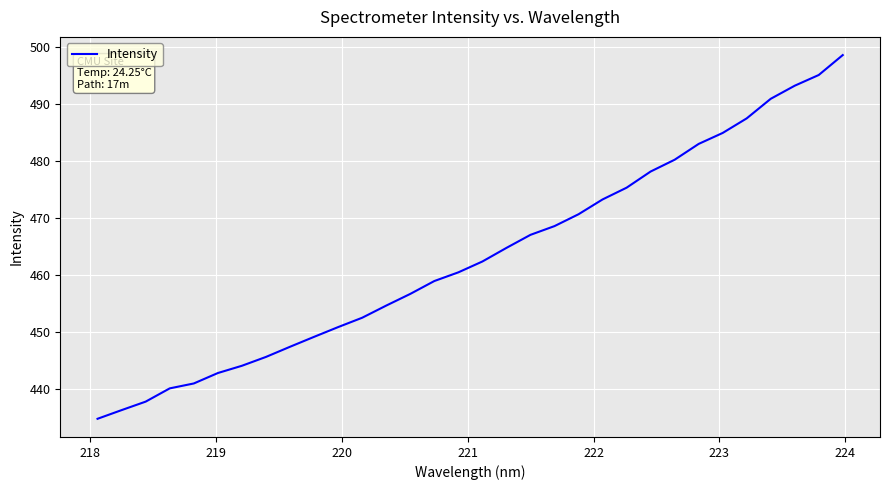

What is the smallest value displayed?

434.8